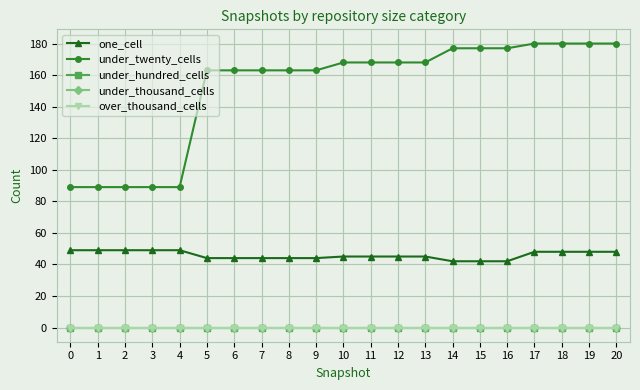

Does the chart have visible grid lines?

Yes